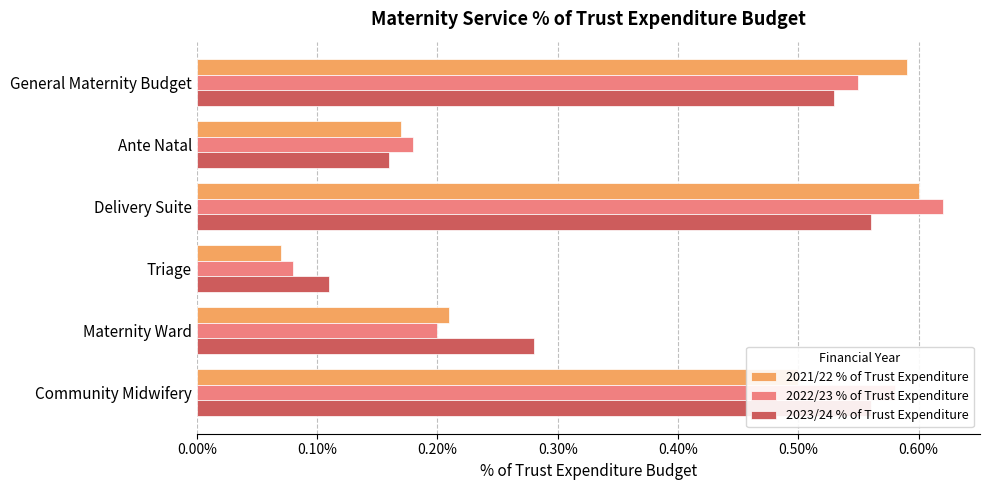

Between Ante Natal and Triage, which series saw the biggest shift?

2021/22 % of Trust Expenditure